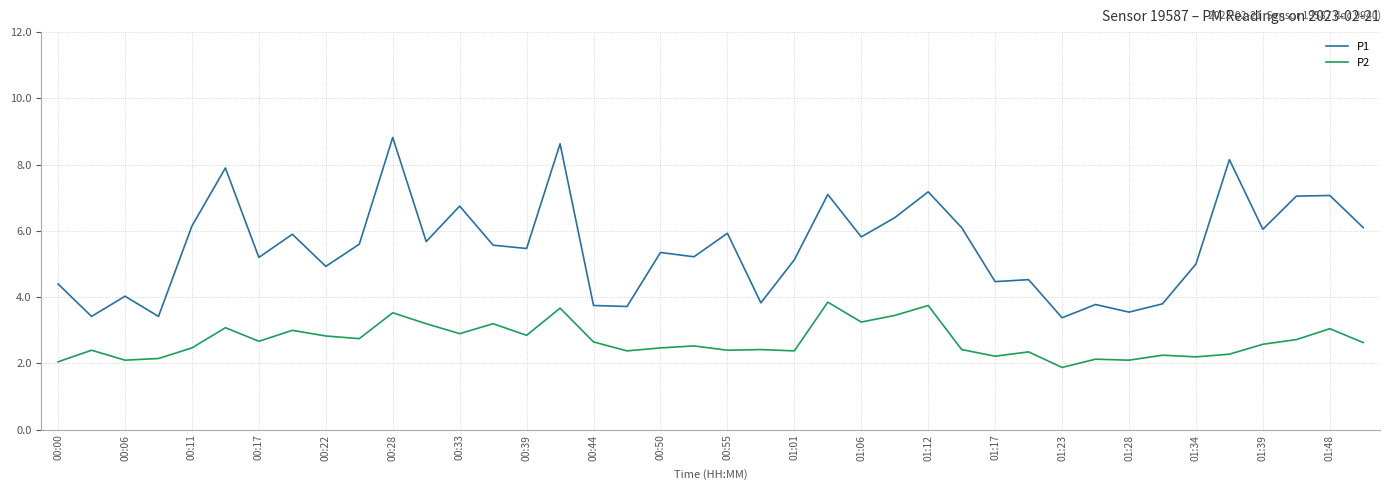

Which series has the largest range (max minus min)?

P1